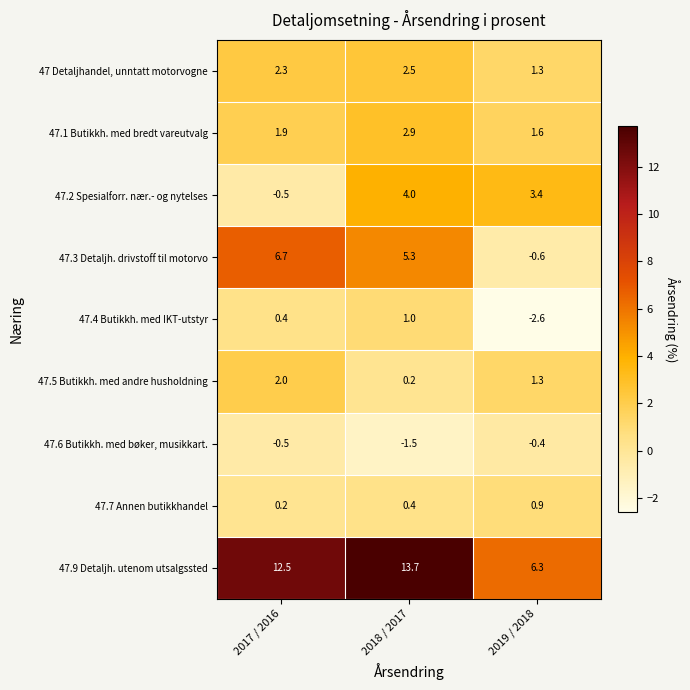

At 2018 / 2017, list the series in order from smallest to largest.

47.6 Butikkh. med bøker, musikkart., 47.5 Butikkh. med andre husholdning, 47.7 Annen butikkhandel, 47.4 Butikkh. med IKT-utstyr, 47 Detaljhandel, unntatt motorvogne, 47.1 Butikkh. med bredt vareutvalg, 47.2 Spesialforr. nær.- og nytelses, 47.3 Detaljh. drivstoff til motorvo, 47.9 Detaljh. utenom utsalgssted